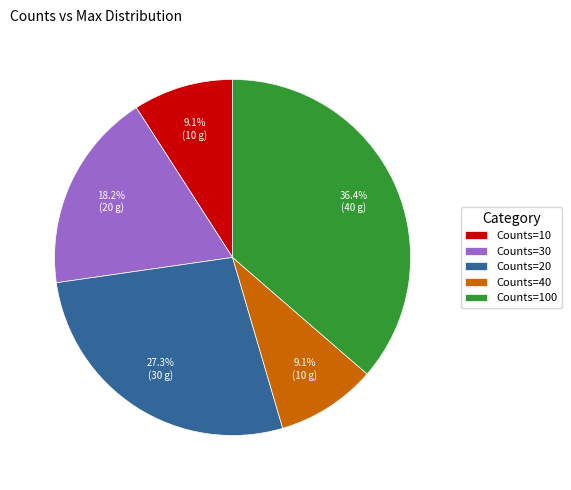

Which has a higher value, Counts=20 or Counts=100?

Counts=100